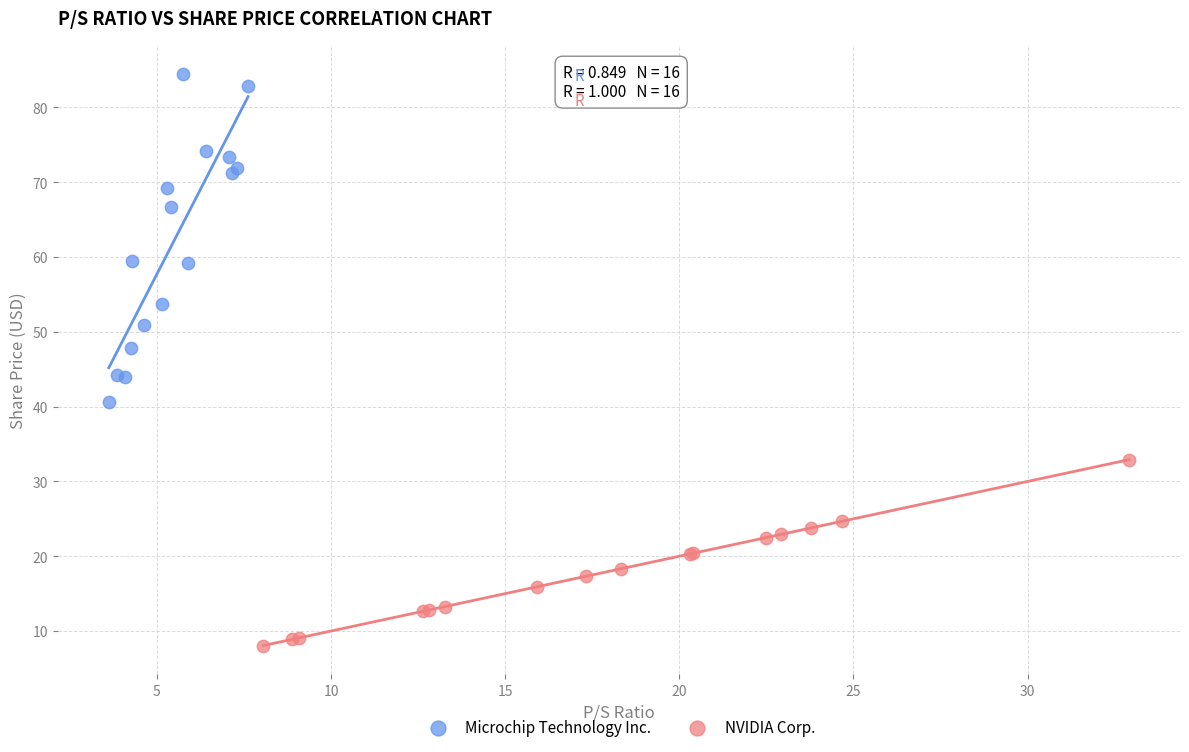

Which series reaches the maximum Y coordinate?

Microchip Technology Inc.